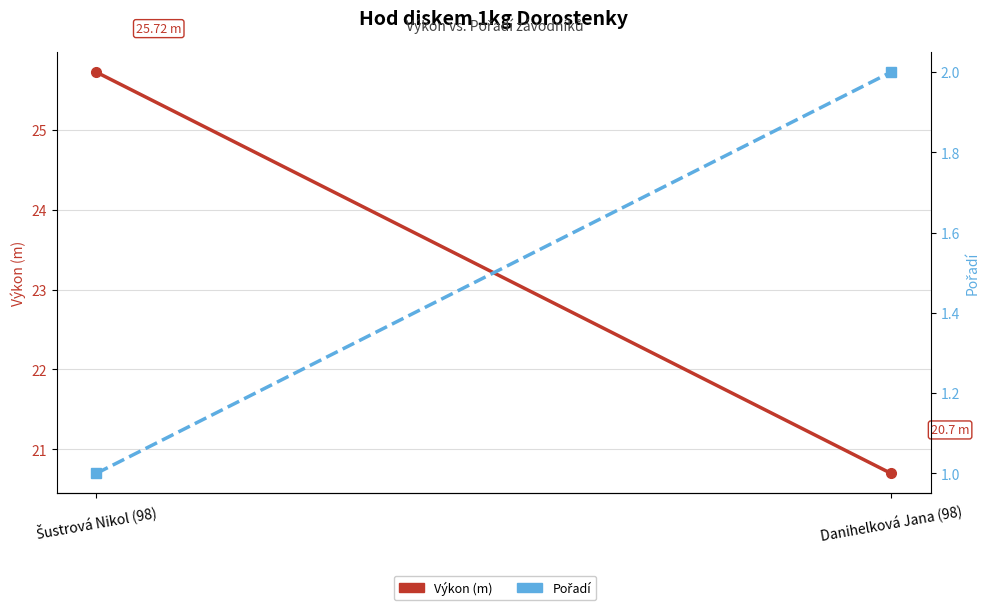

How many series are shown in this chart?

2